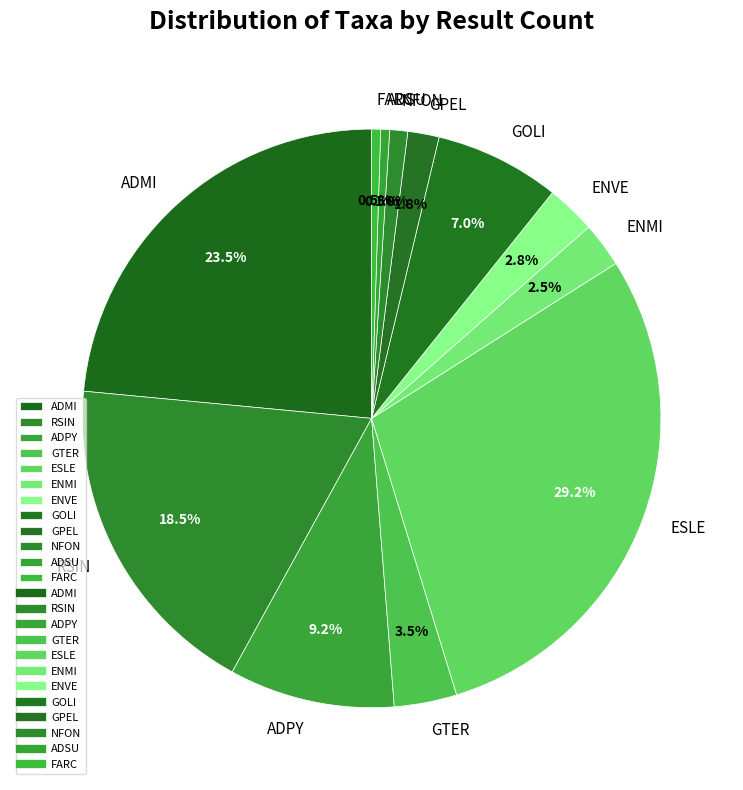

What percentage is NOT represented by ADMI?

76.5%